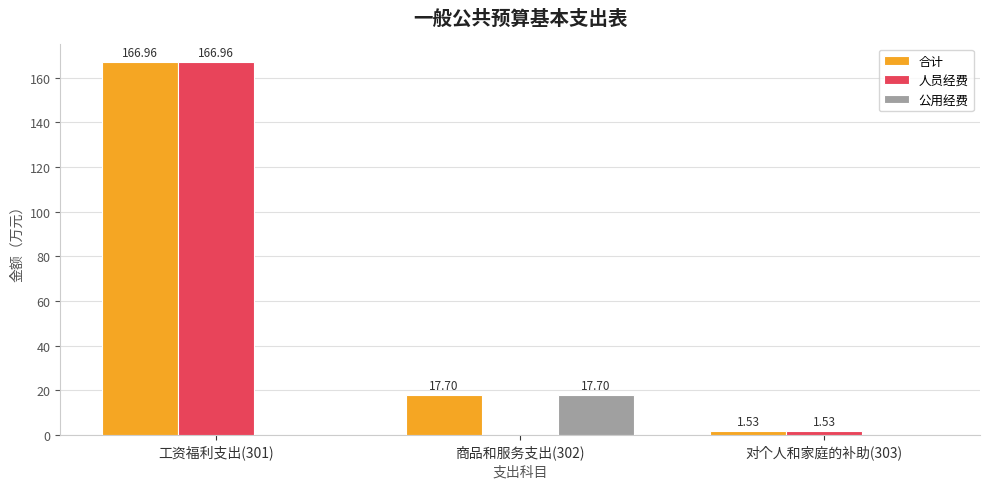

Which series changed the most between 工资福利支出(301) and 商品和服务支出(302)?

人员经费